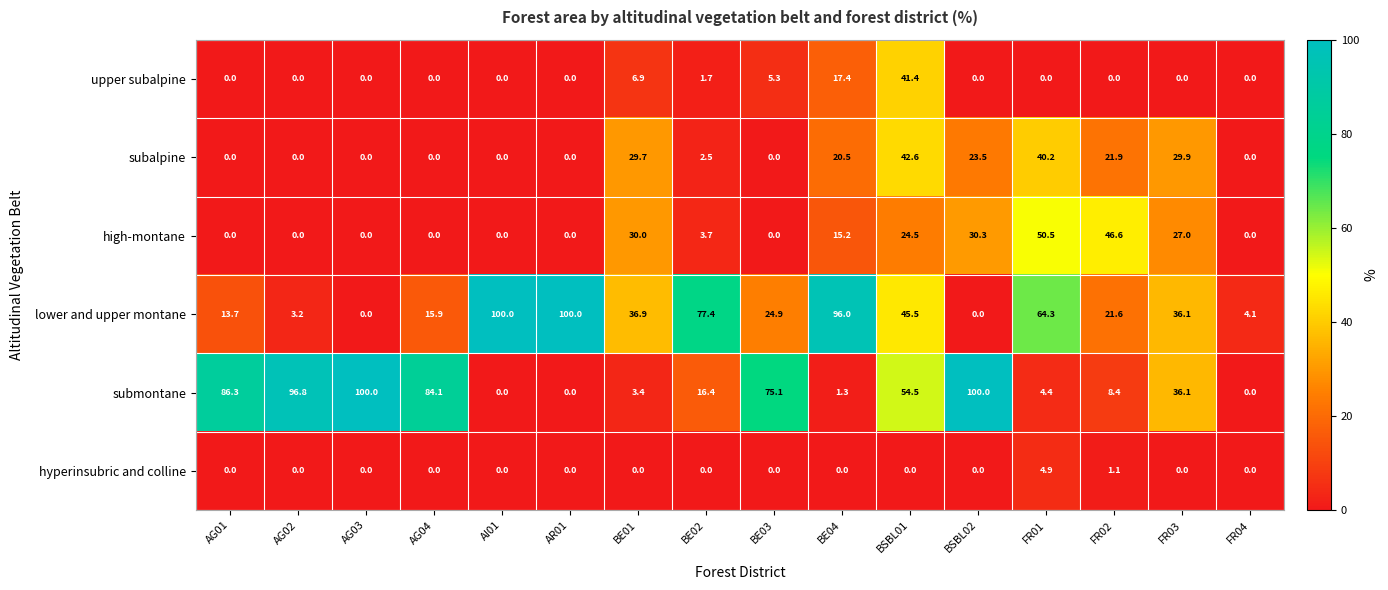

Where does the lower and upper montane series first go above 36?

AI01